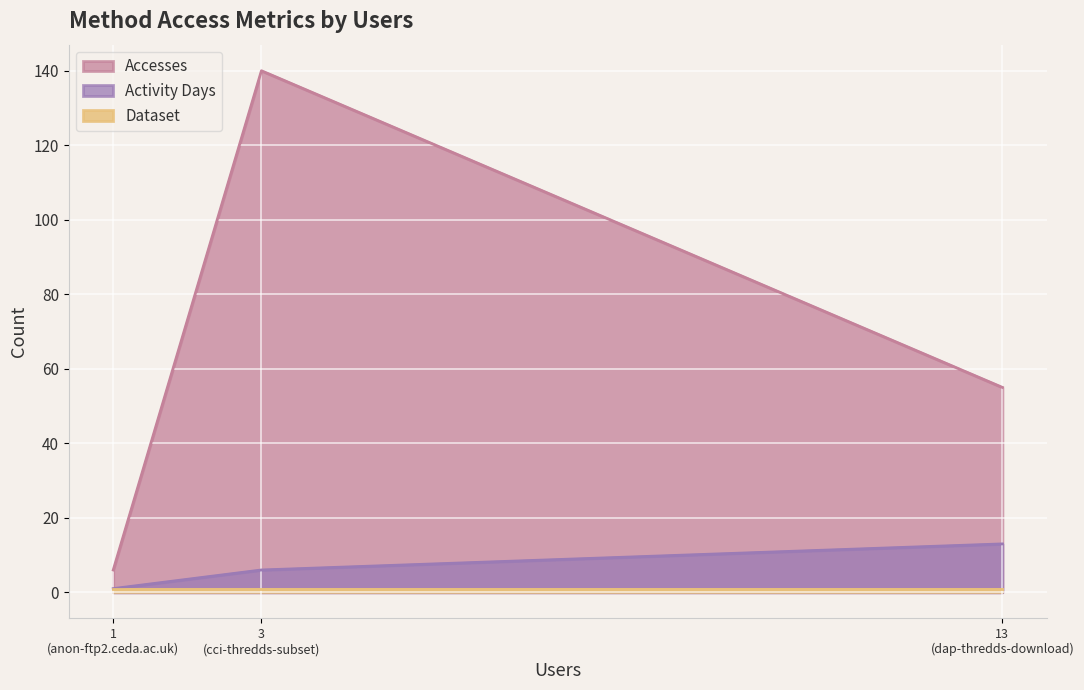

What is the spread (max minus min) of values at dap-thredds-download?

54